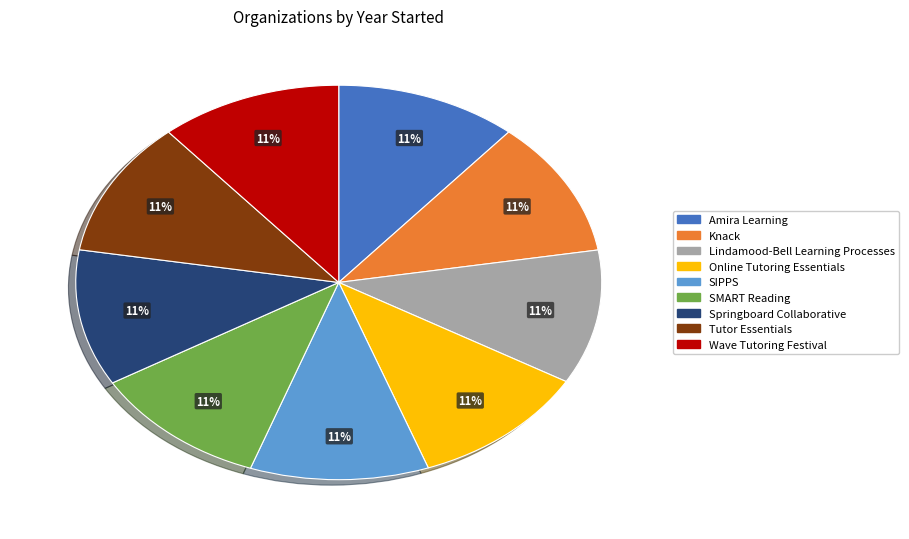

Is it true that Tutor Essentials is 11% of the pie?

True